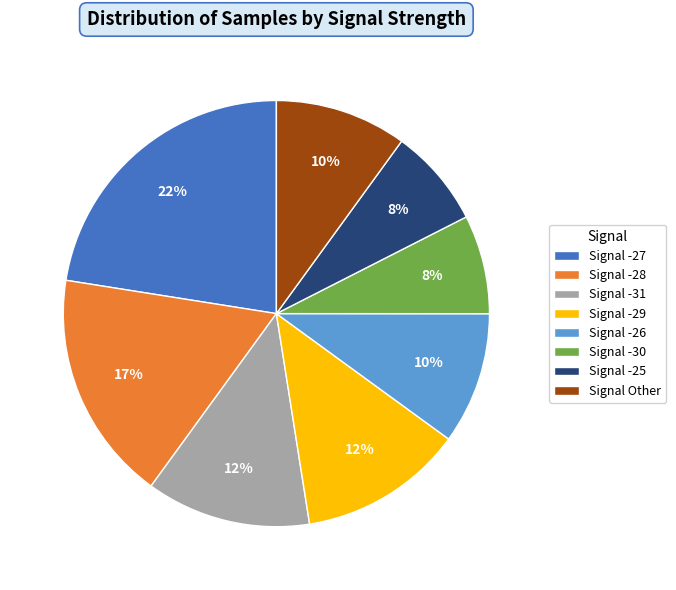

Is there a majority slice in this chart?

No